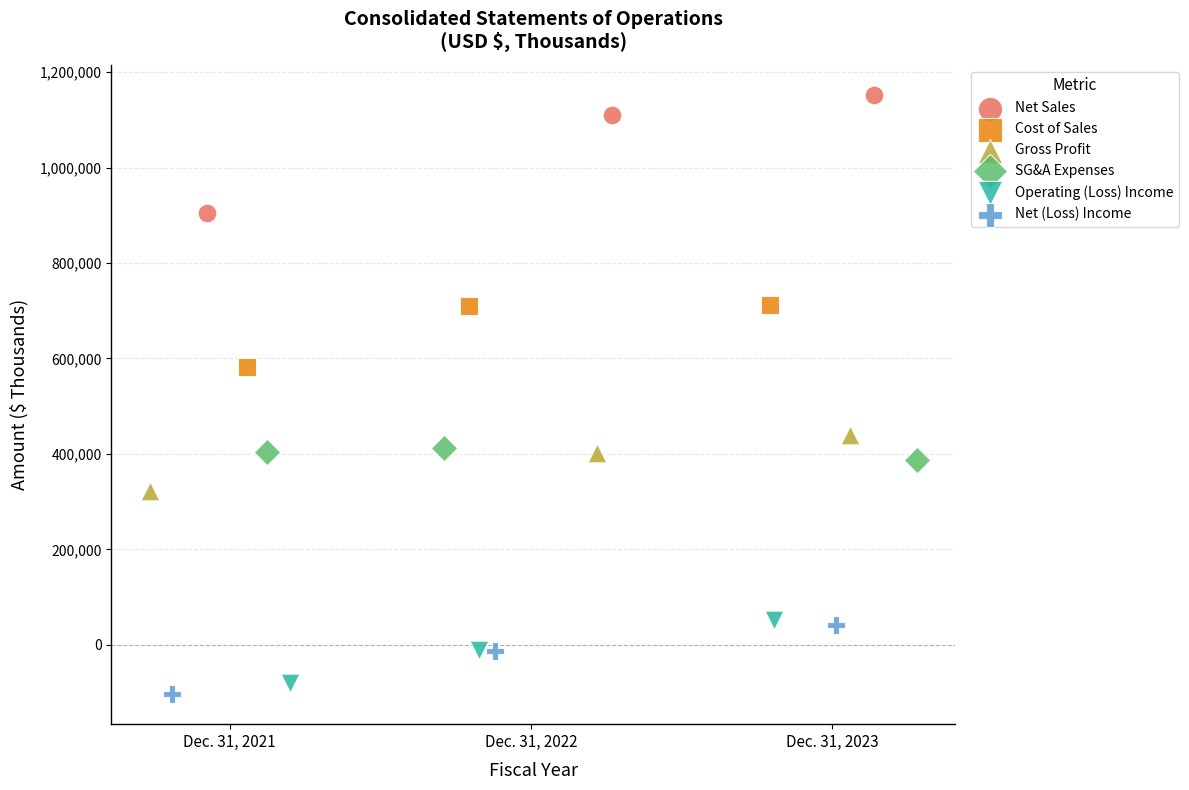

Which series reaches the minimum Y coordinate?

Net (Loss) Income